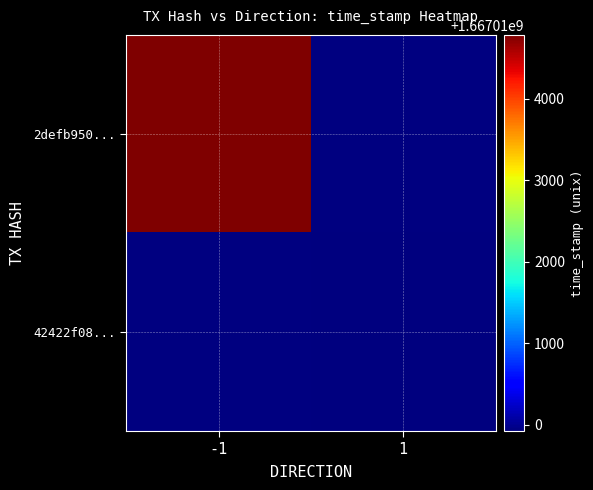

How many series are shown in this chart?

2